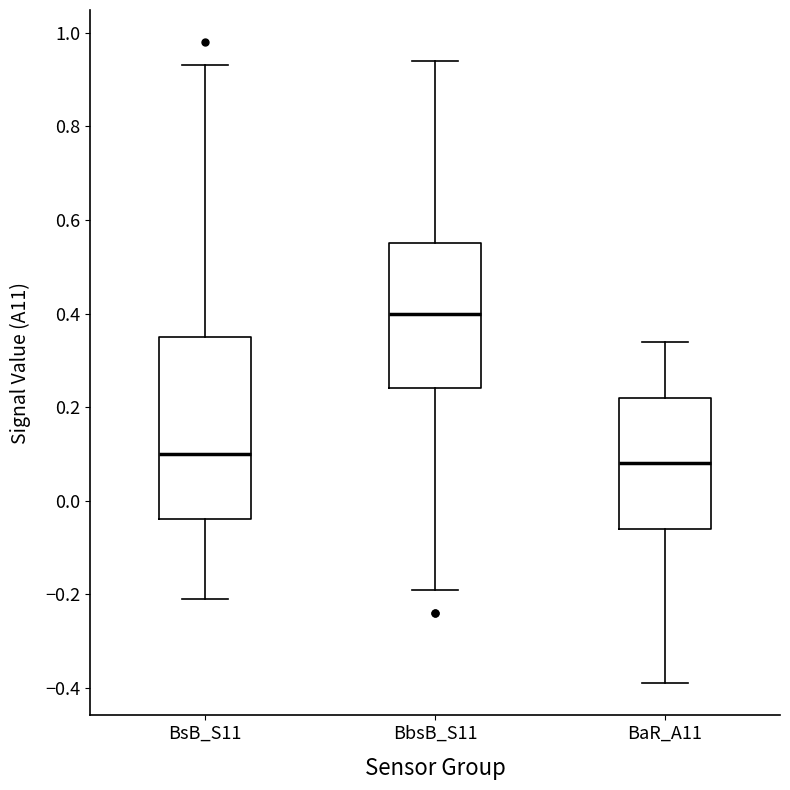

Reading left to right, read every box against the y-axis: the position of its median line, the range the box covers, and the ends of its whiskers. The values are not printed on the chart, so give them approximately, as read against the axis.

BsB_S11: median 0.10, box -0.04 to 0.36, whiskers -0.20 to 0.94
BbsB_S11: median 0.40, box 0.24 to 0.56, whiskers -0.18 to 0.94
BaR_A11: median 0.08, box -0.06 to 0.22, whiskers -0.38 to 0.34